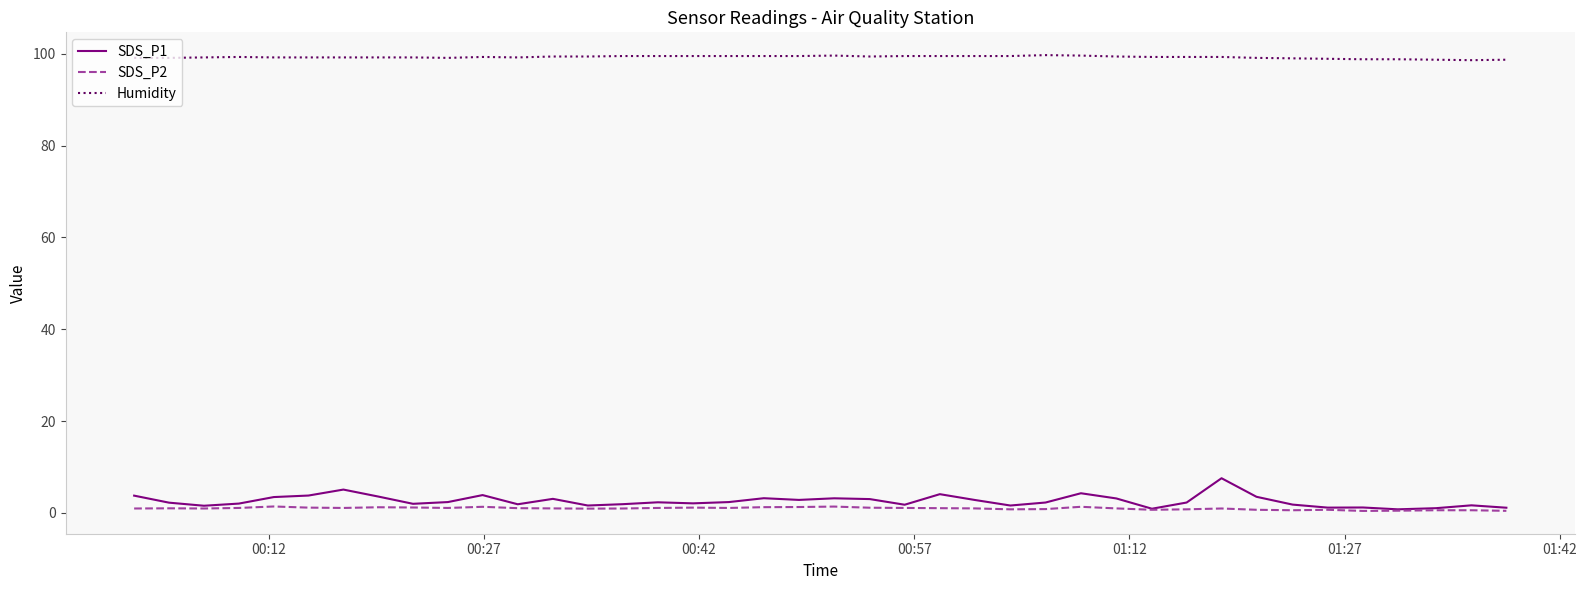

What is the maximum value shown in the chart?

99.7